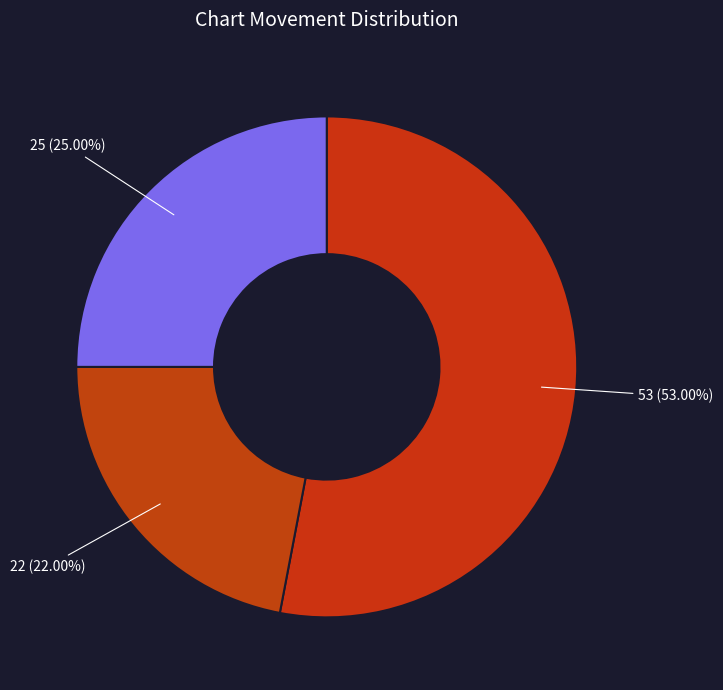

To the nearest percent, what is the average slice percentage?

33%